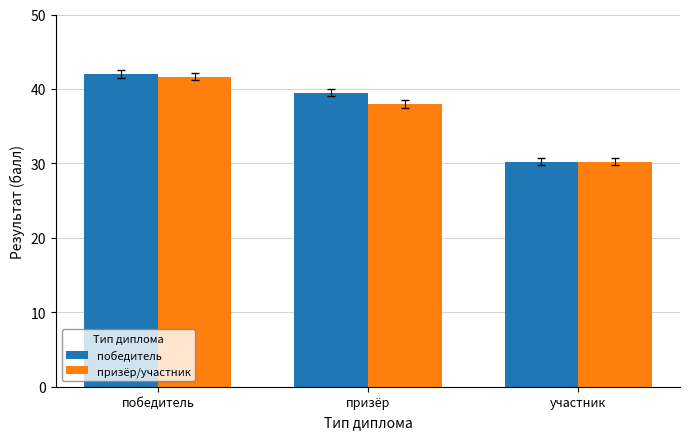

Which series has the widest spread of values?

победитель